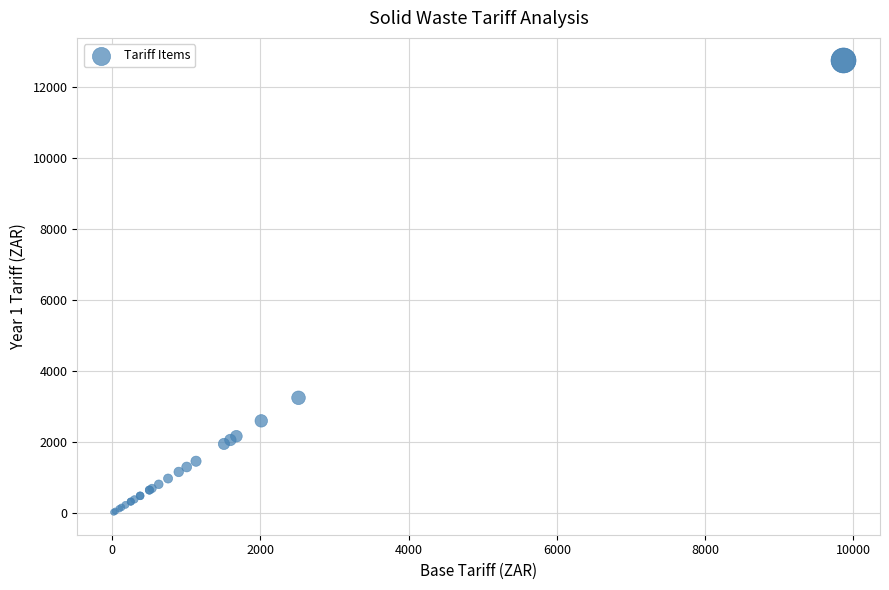

What Y value in the scatter plot is closest to 6388?

3248.3